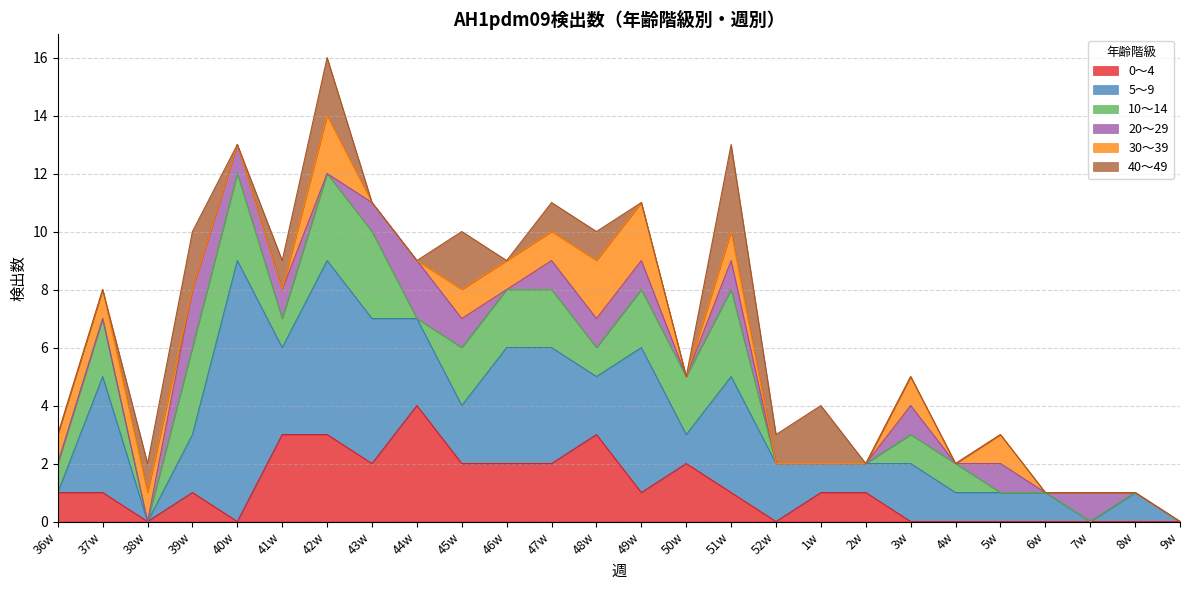

Where is the first local minimum for 0～4?

38w